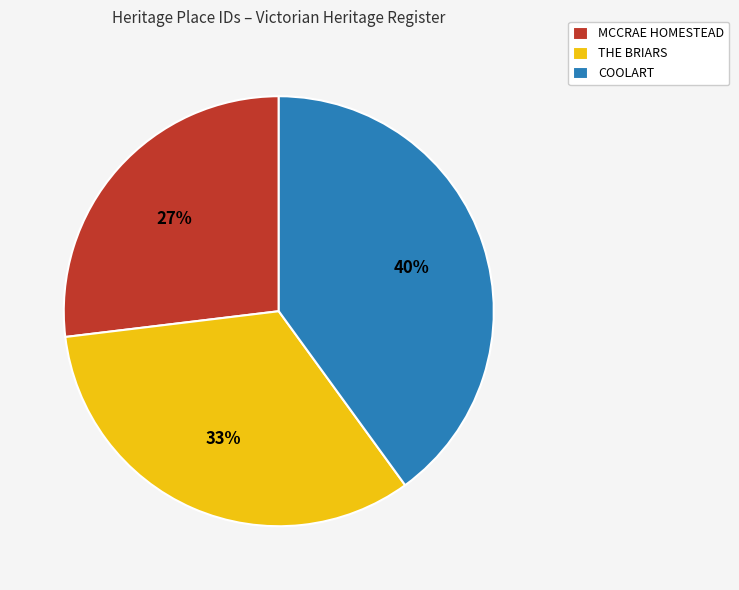

Which slice is the largest?

COOLART